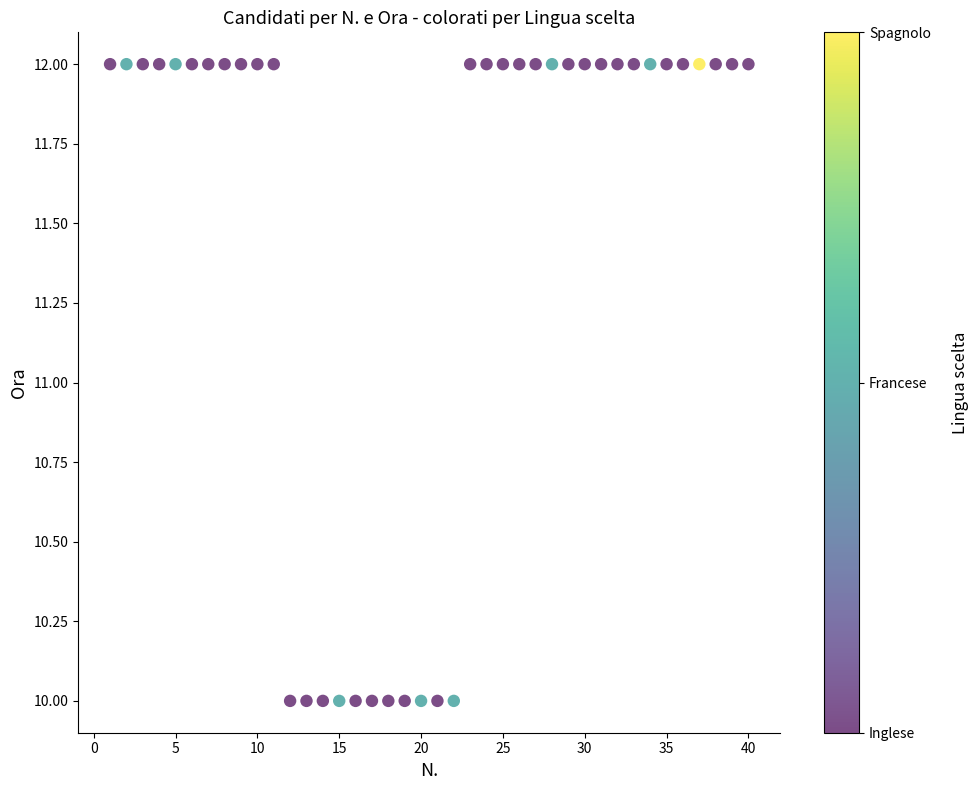

What is the range of X values (max minus min)?

39